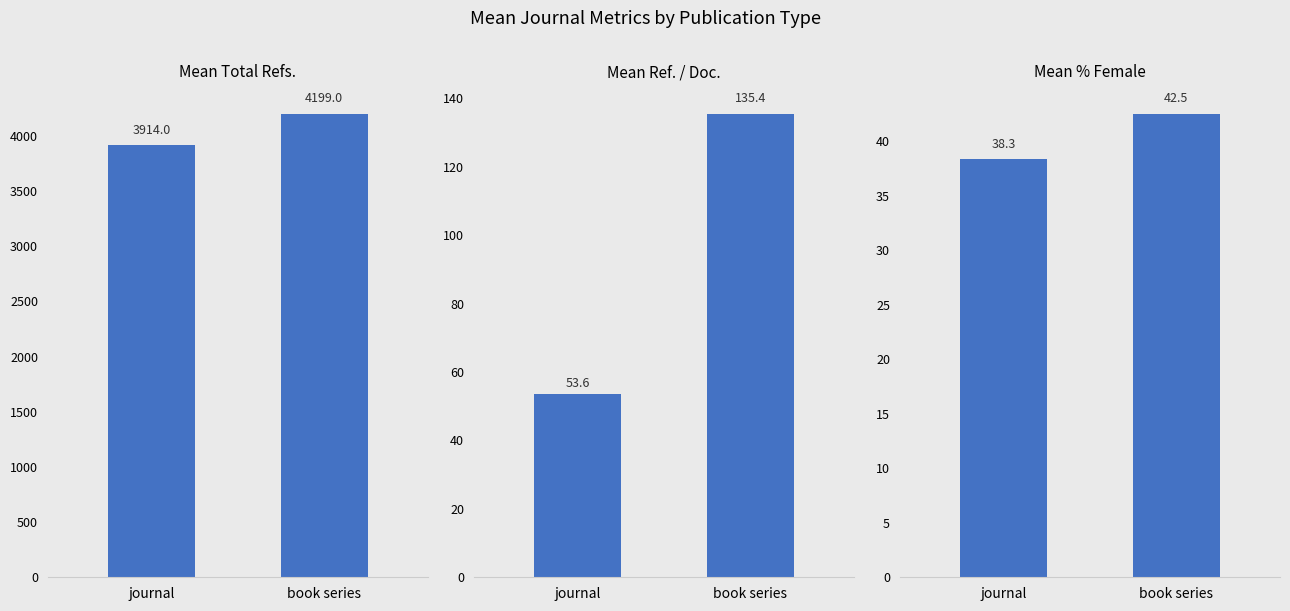

Rank the series by their maximum value, from highest to lowest.

Mean Total Refs., Mean Ref. / Doc., Mean % Female